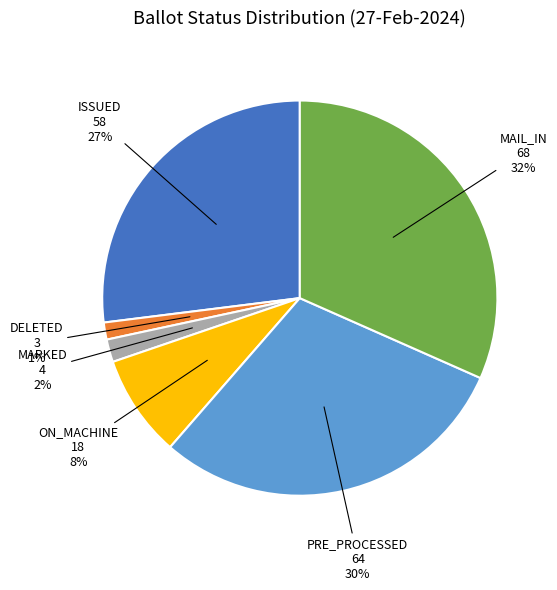

Which category has the biggest portion of the pie?

MAIL_IN